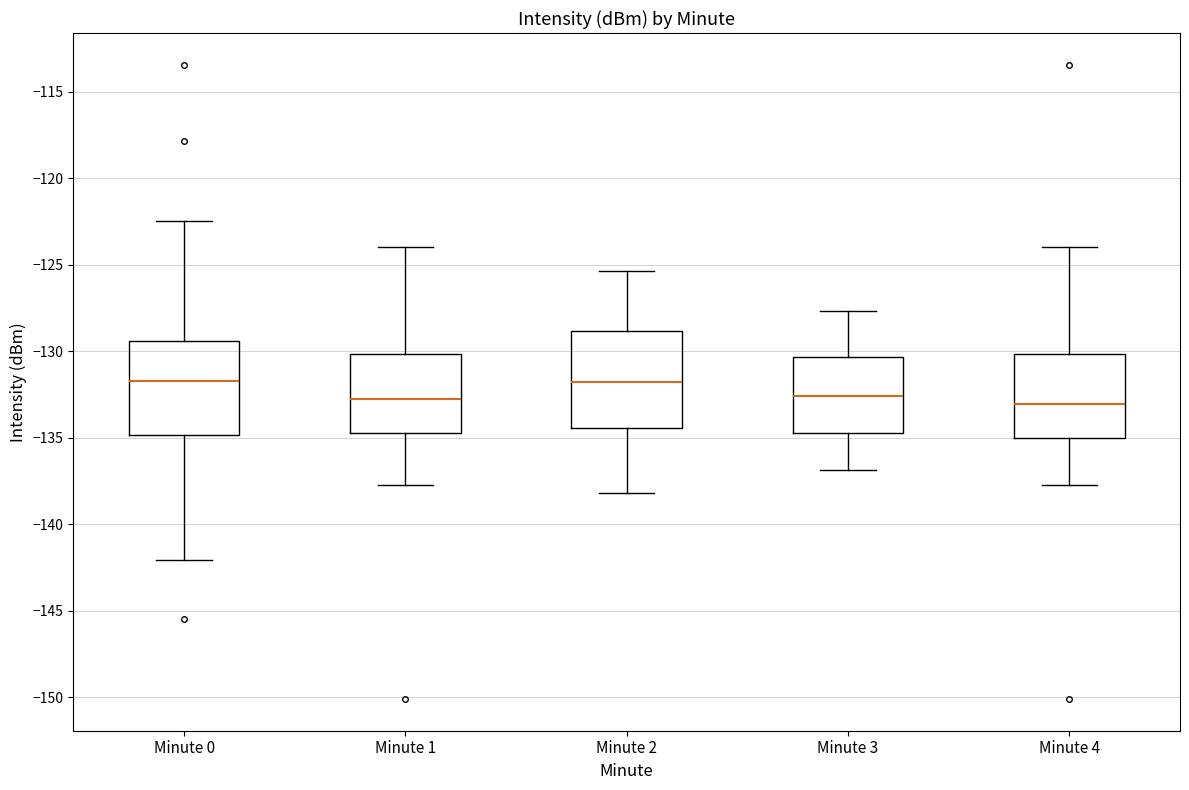

Reading left to right, read every box against the y-axis: the position of its median line, the range the box covers, and the ends of its whiskers. The values are not printed on the chart, so give them approximately, as read against the axis.

Minute 0: median -131.5, box -135.0 to -129.5, whiskers -142.0 to -122.5
Minute 1: median -132.5, box -134.5 to -130.0, whiskers -138.0 to -124.0
Minute 2: median -132.0, box -134.5 to -129.0, whiskers -138.0 to -125.5
Minute 3: median -132.5, box -134.5 to -130.5, whiskers -137.0 to -127.5
Minute 4: median -133.0, box -135.0 to -130.0, whiskers -138.0 to -124.0